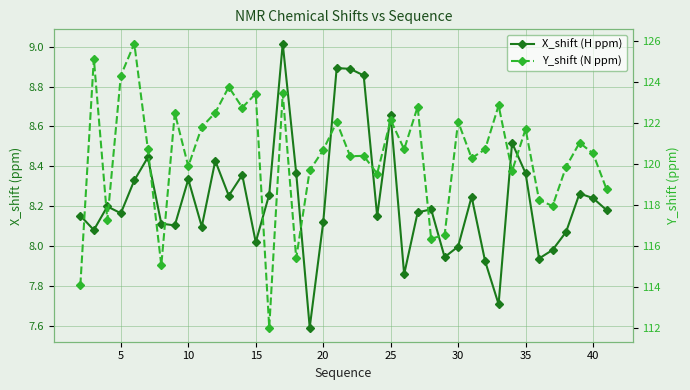

At how many categories does at least one series exceed 78?

40